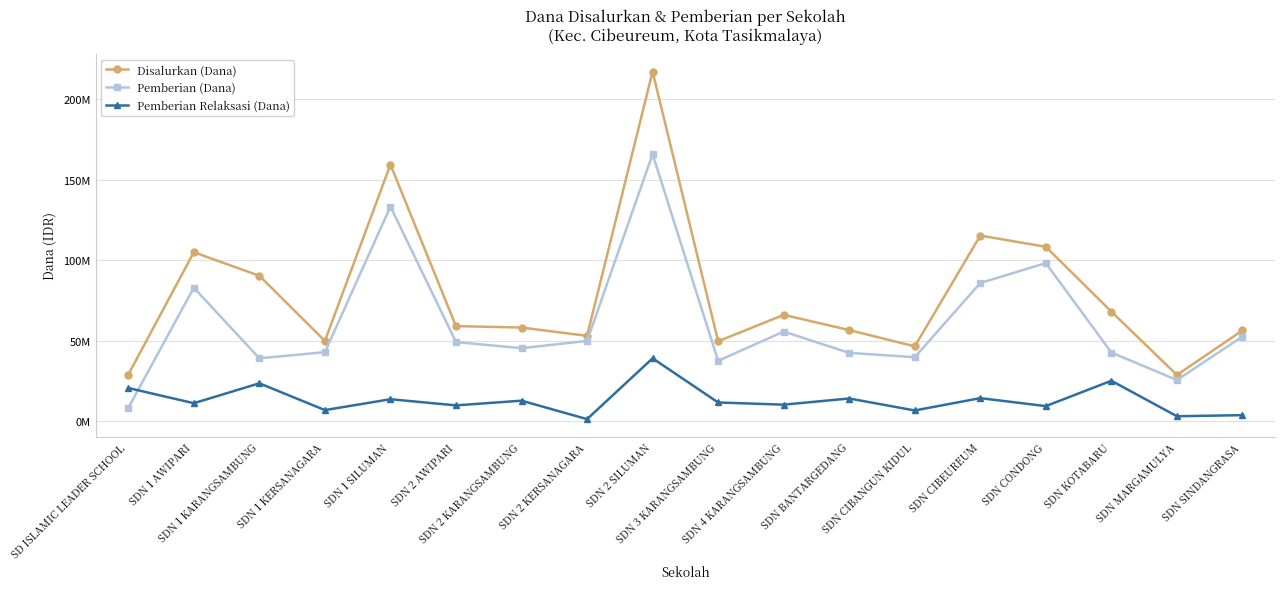

Does the chart have visible grid lines?

Yes